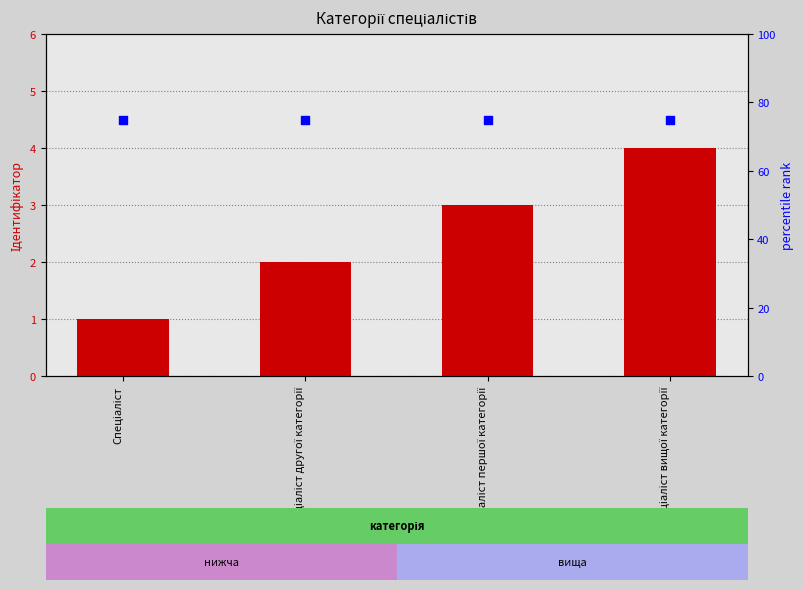

Which series reaches the maximum Y coordinate?

percentile rank within the sample